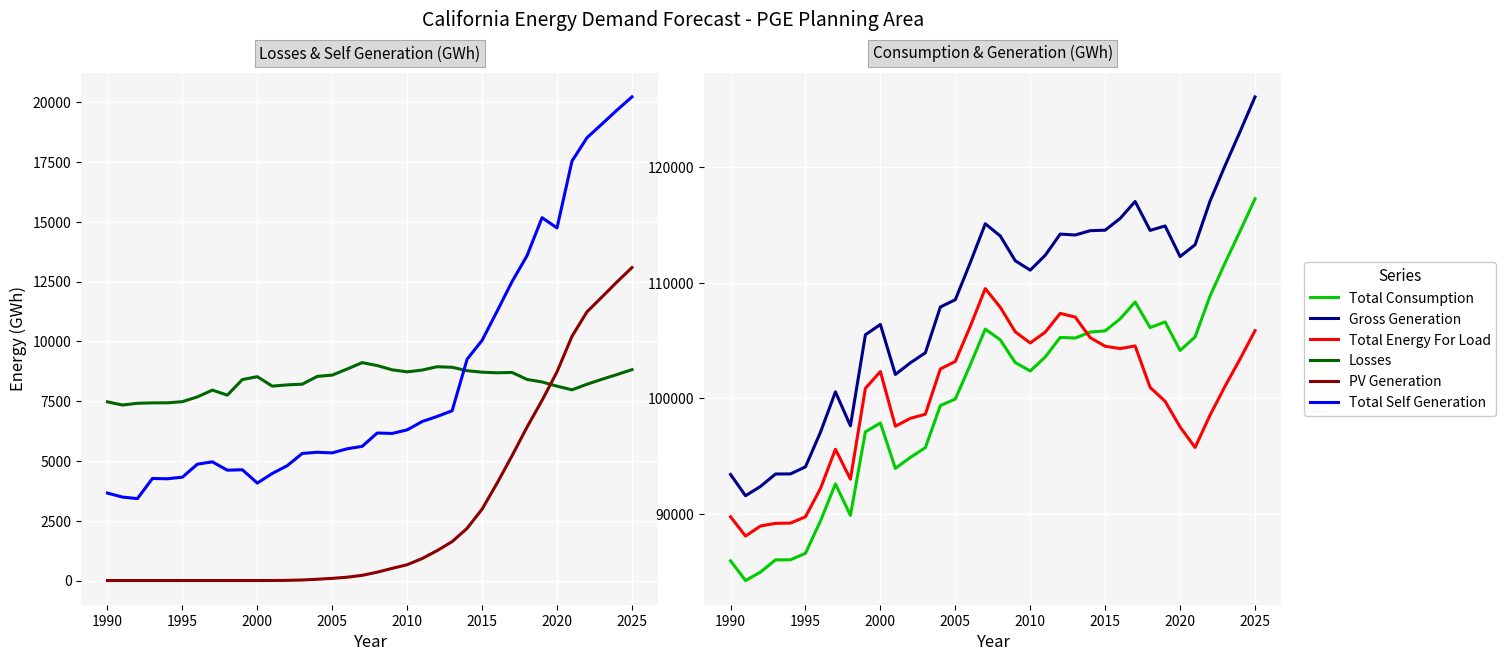

True or false: Losses and Gross Generation intersect in this chart.

False